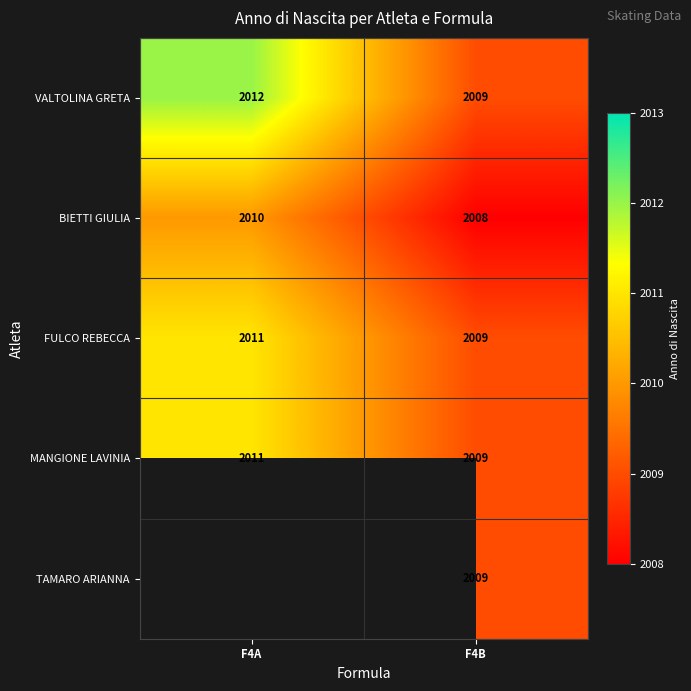

How many categories are shown in the chart?

2